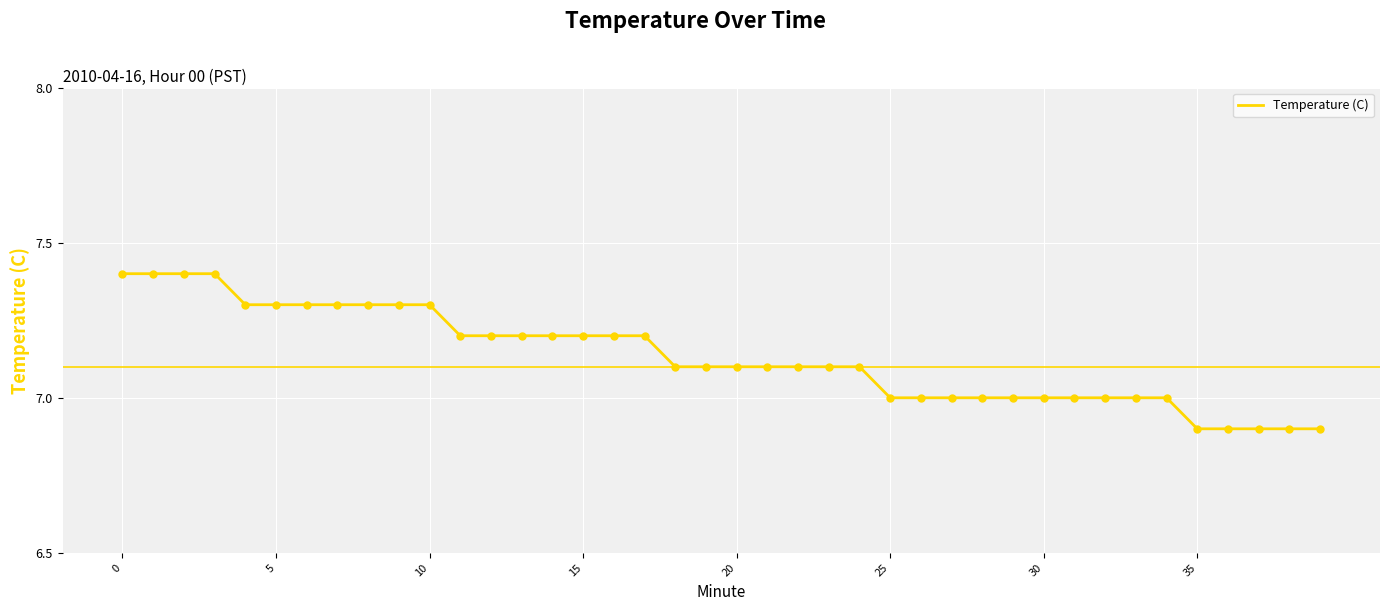

What is the difference between the maximum and minimum values?

0.5